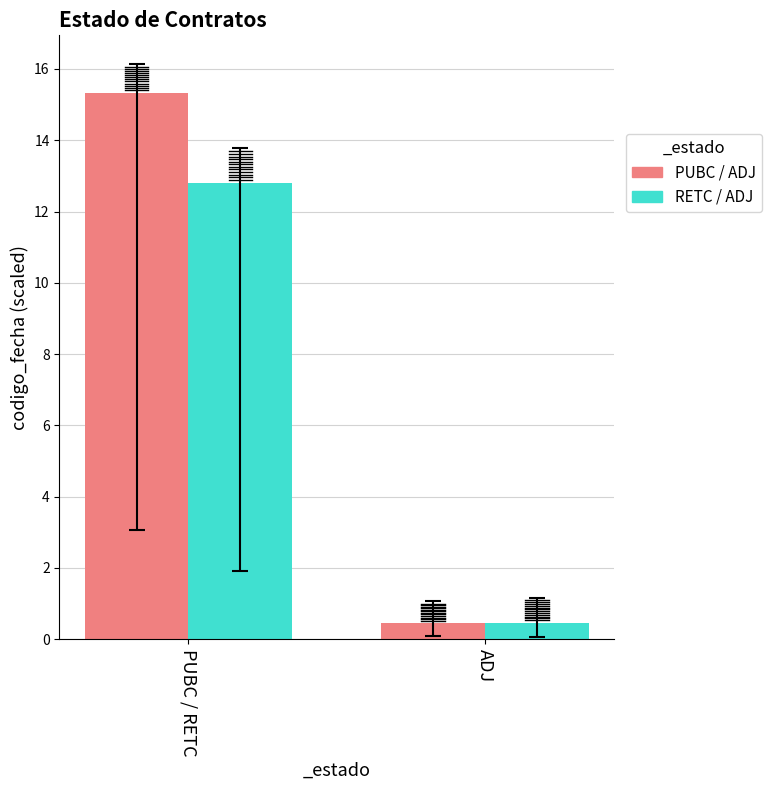

What is the minimum value shown in the chart?

0.5